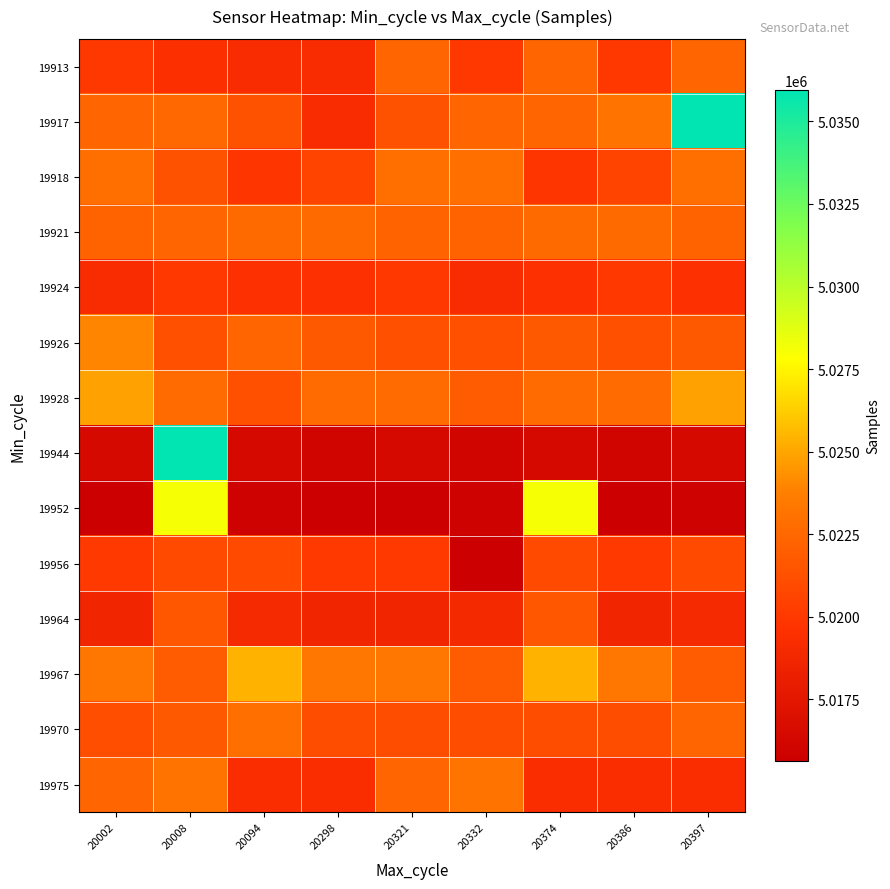

Which series has the largest total across all categories?

19917